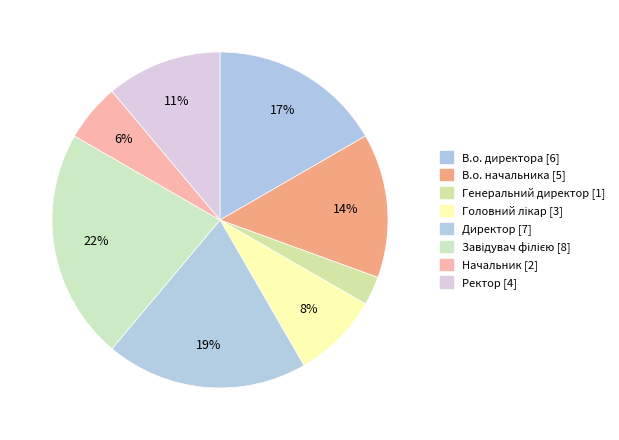

Is Завідувач філією the majority of the pie?

No